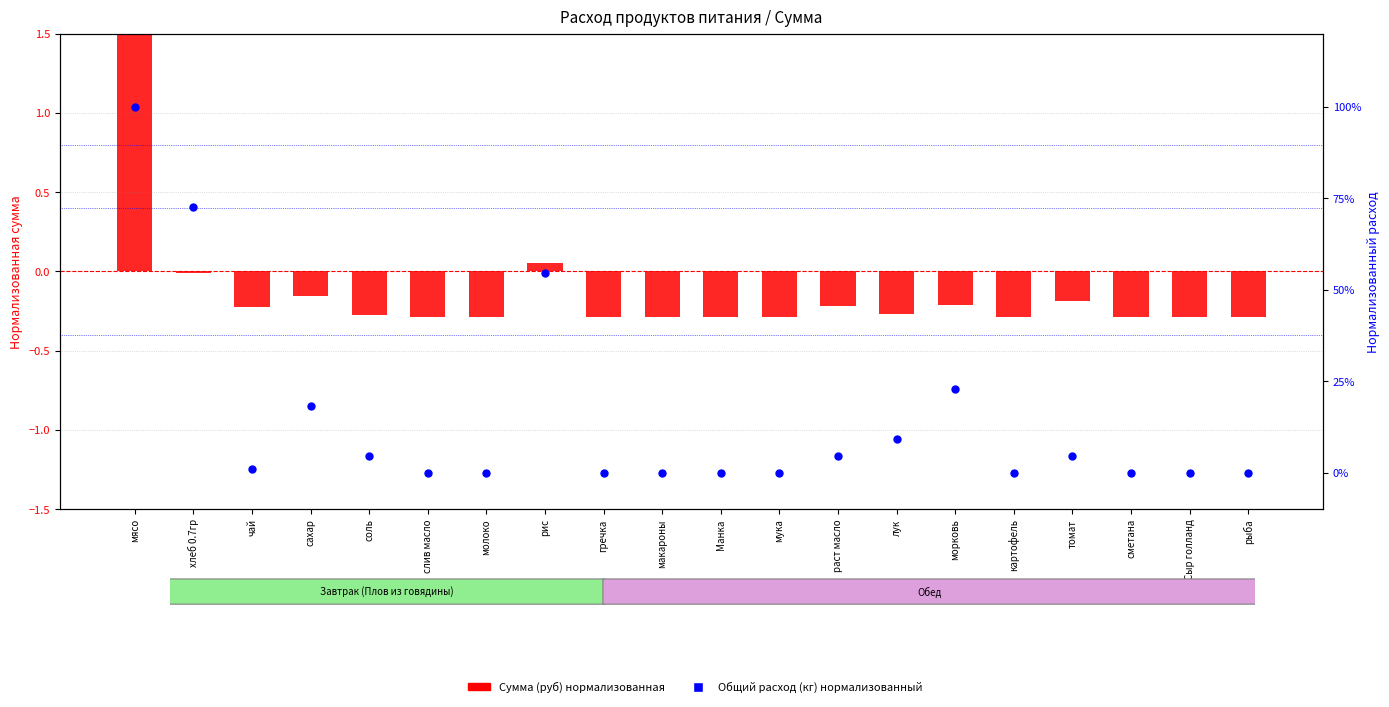

Which series contains the lowest Y value?

Сумма (руб) нормализованная